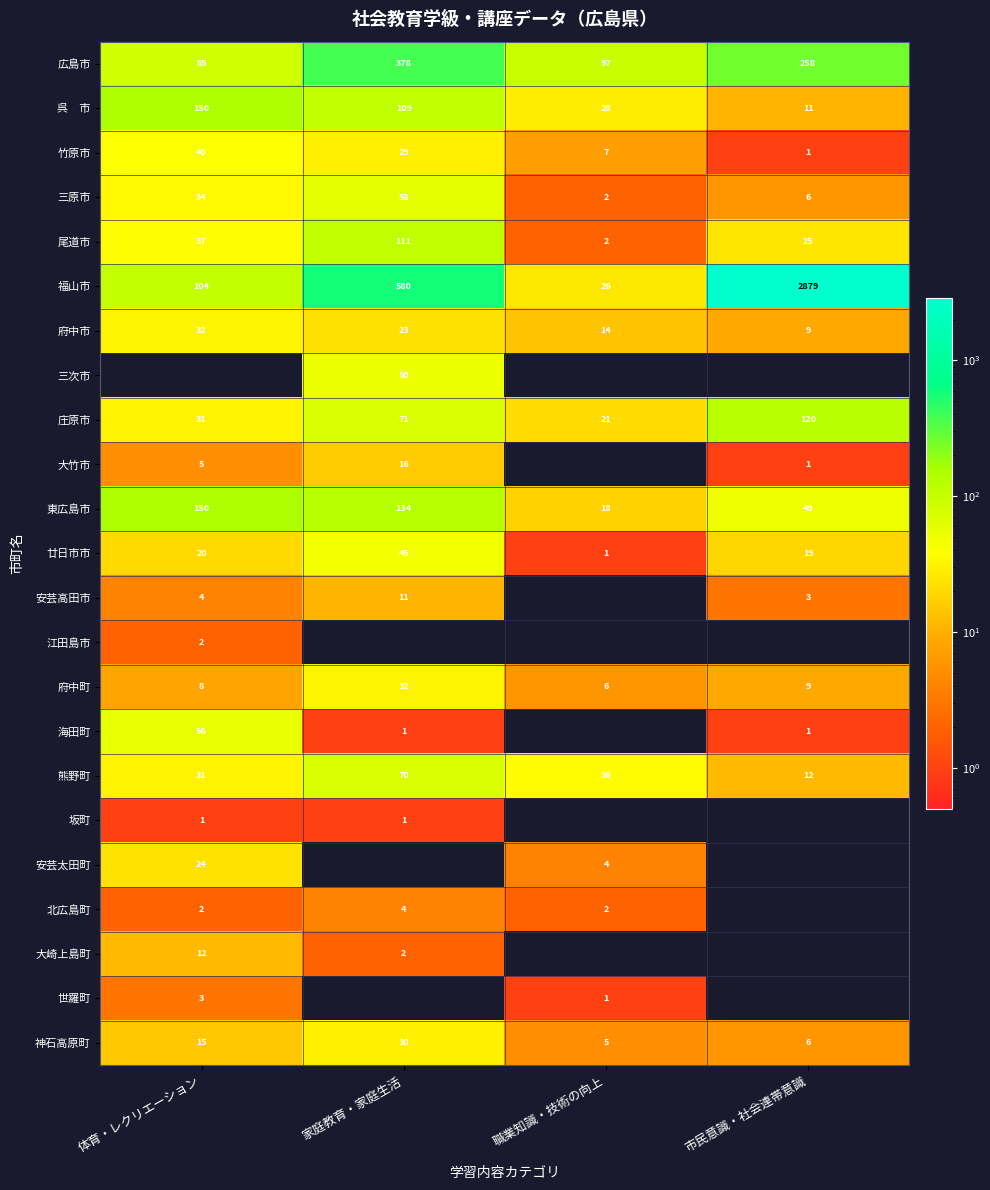

List the labels in order of 府中市 value, largest first.

体育・レクリエーション, 家庭教育・家庭生活, 職業知識・技術の向上, 市民意識・社会連帯意識